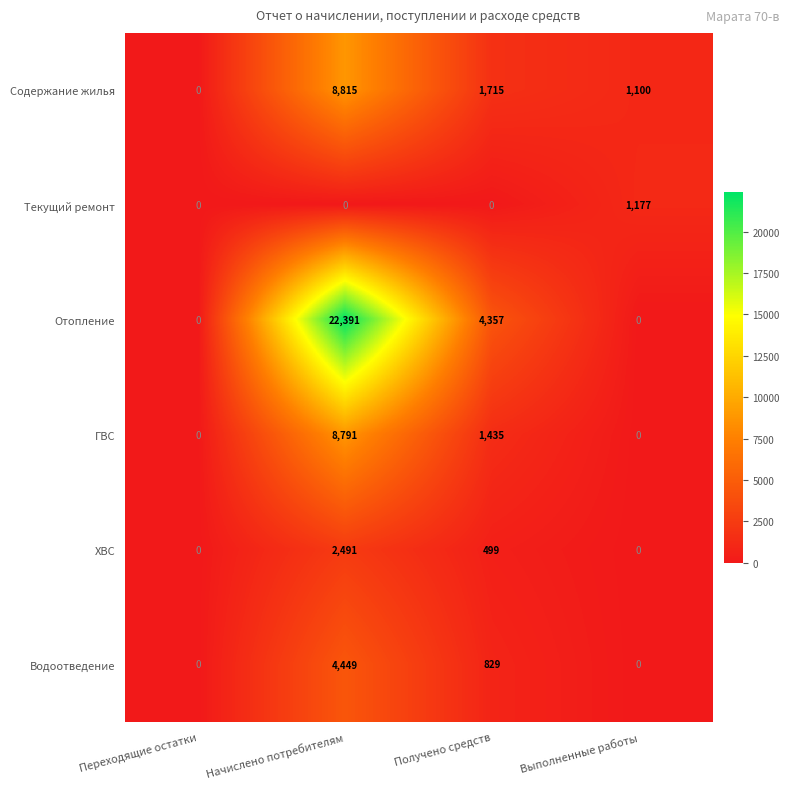

How many values in Водоотведение are above zero?

2